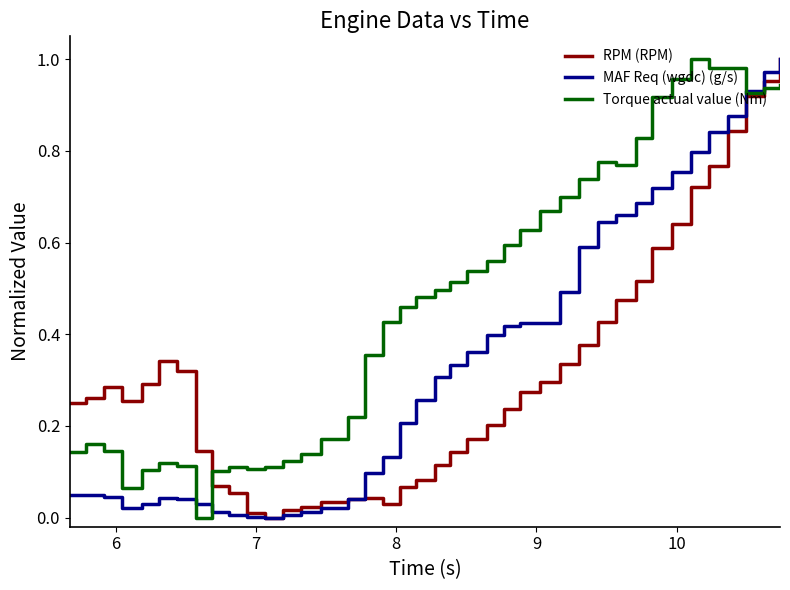

List the series in order of their overall mean, lowest first.

RPM (RPM), MAF Req (wgdc) (g/s), Torque actual value (Nm)